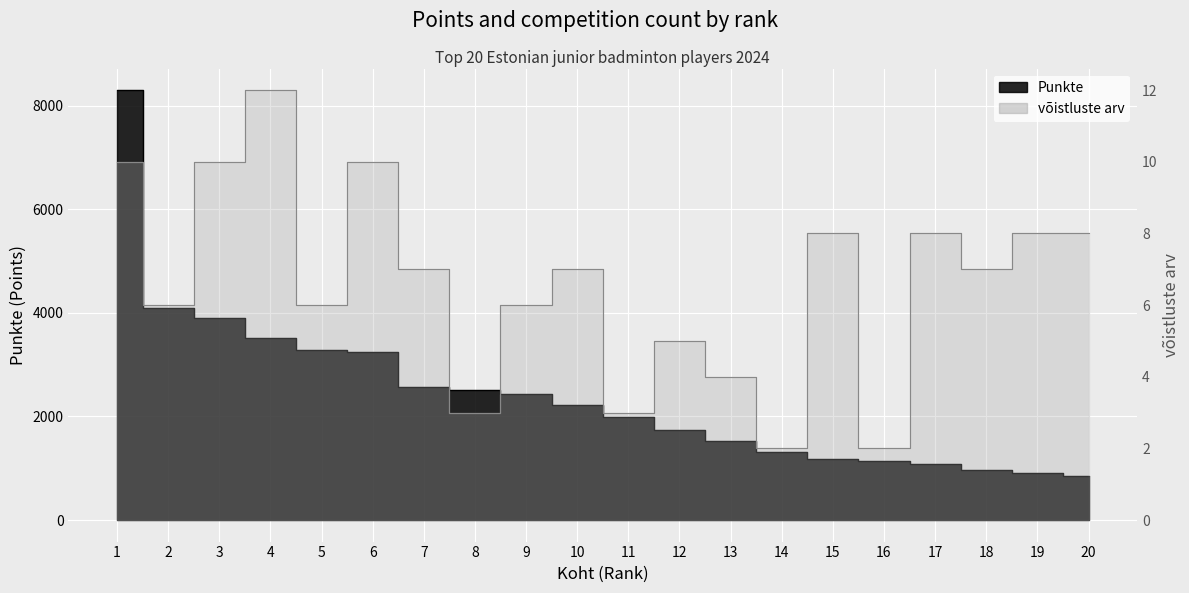

How many values in the võistluste arv series exceed 7?

8